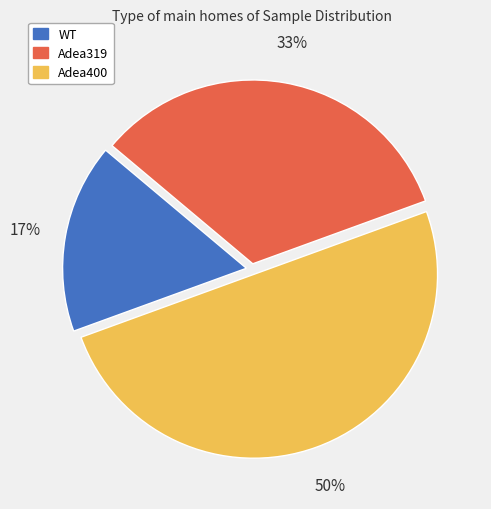

Which slice is the largest?

Adea400